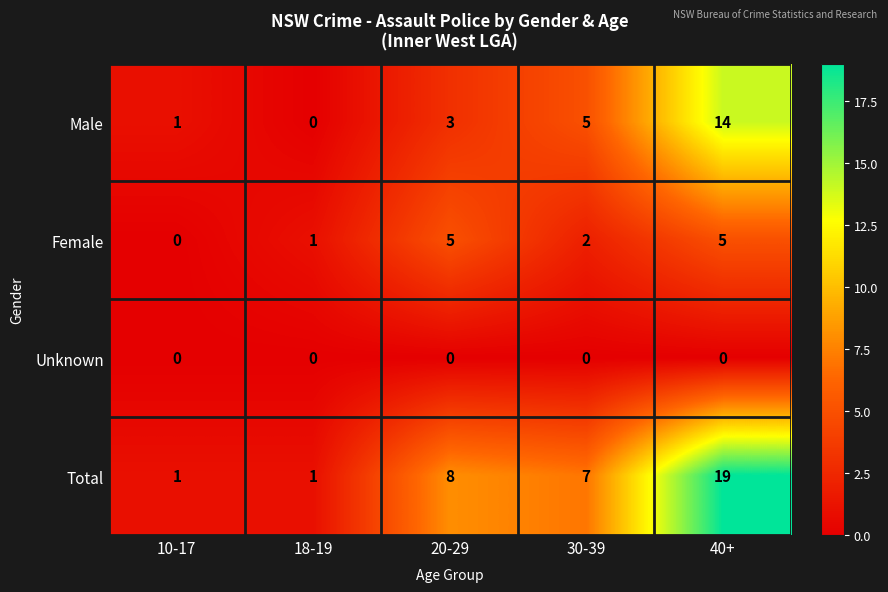

List the series in order of their peak value, highest first.

Total, Male, Female, Unknown